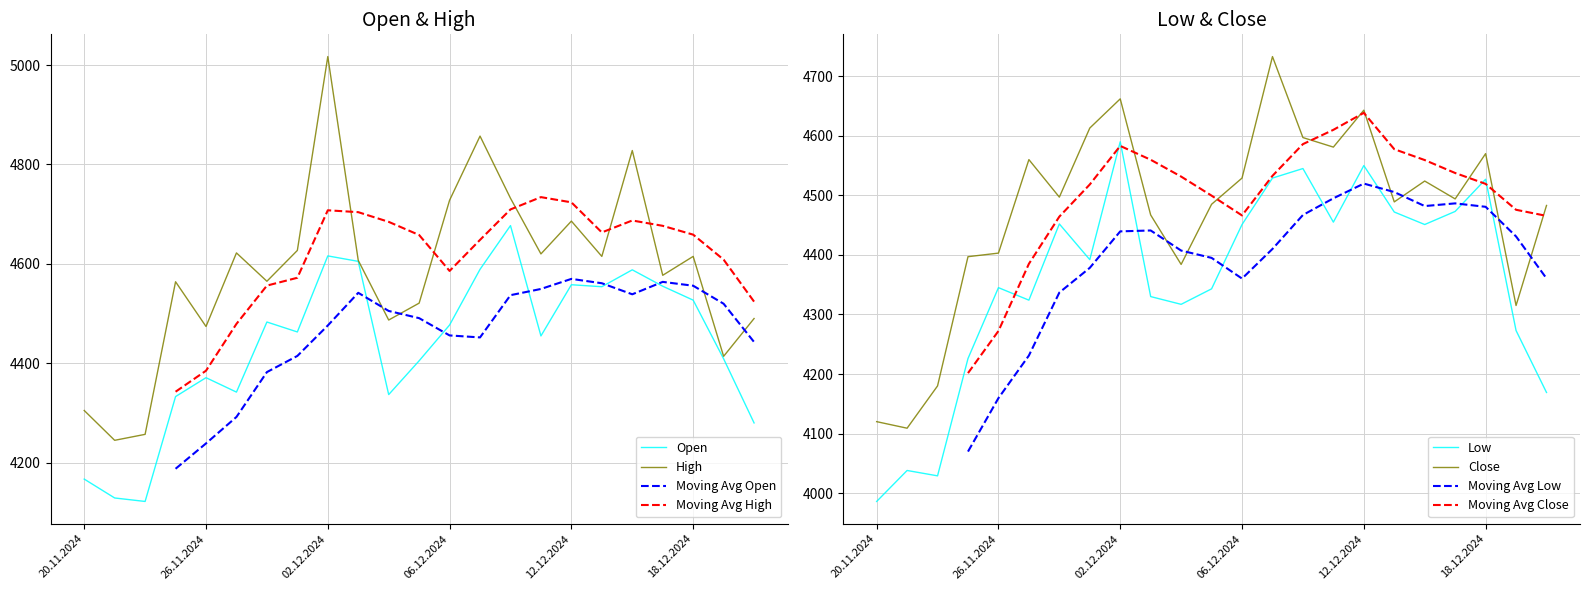

At how many categories does at least one series exceed 4597?

12